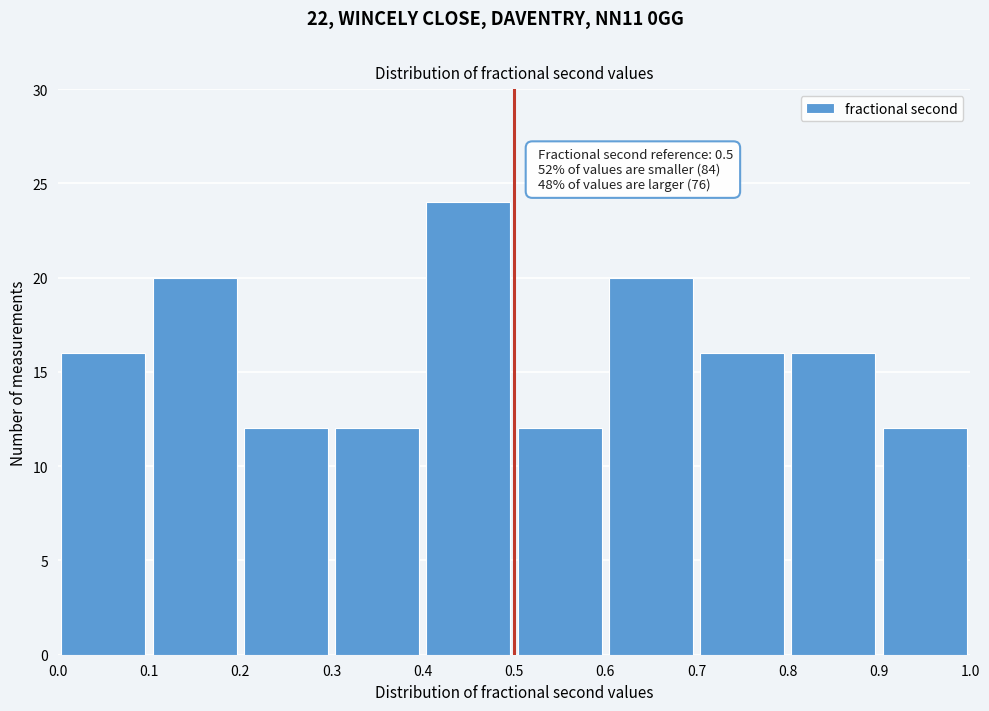

Over which range of the x-axis is the bar tallest?

0.4 to 0.5